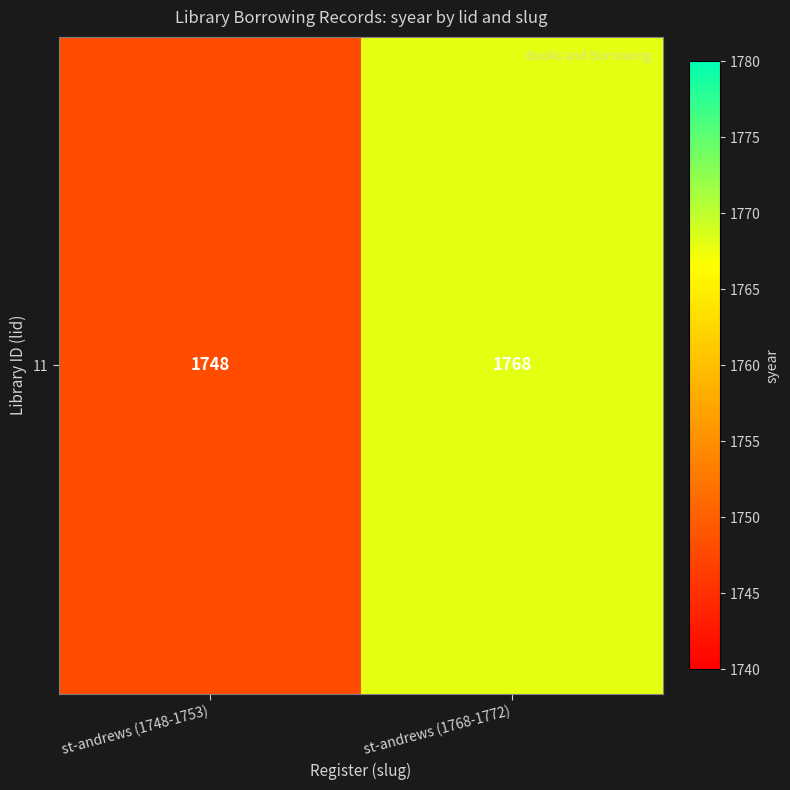

At which category does the chart reach its peak across all series?

st-andrews (1768-1772)